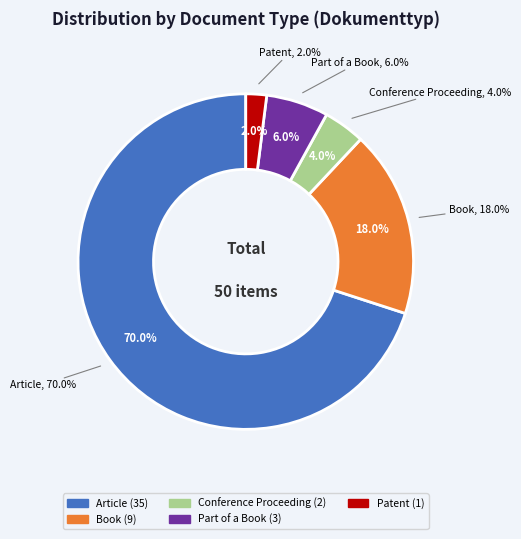

Which slice is the smallest?

Patent